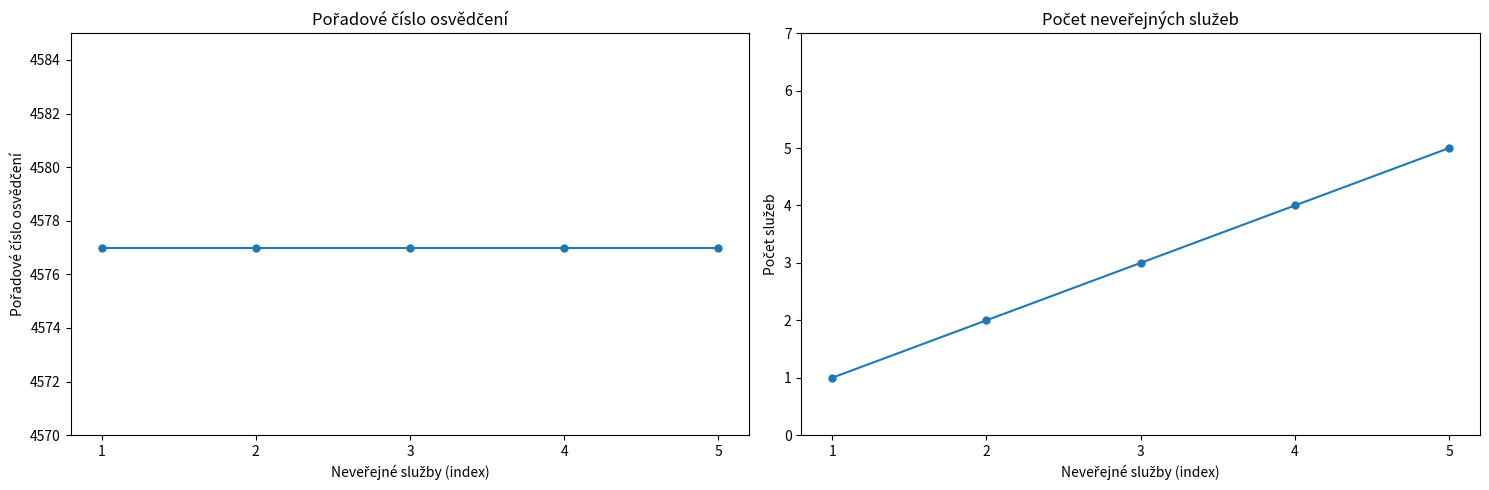

True or false: Počet služeb (kumulativní) and Pořadové číslo osvědčení cross at least once.

False